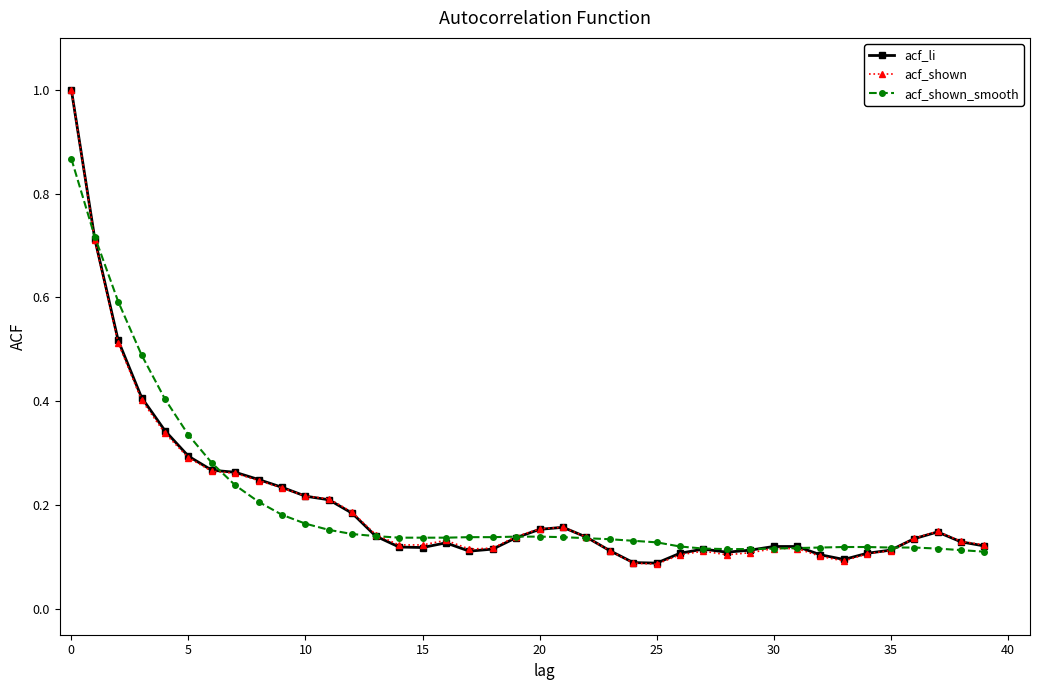

Which series ends up on top after the final intersection of acf_li and acf_shown_smooth?

acf_li